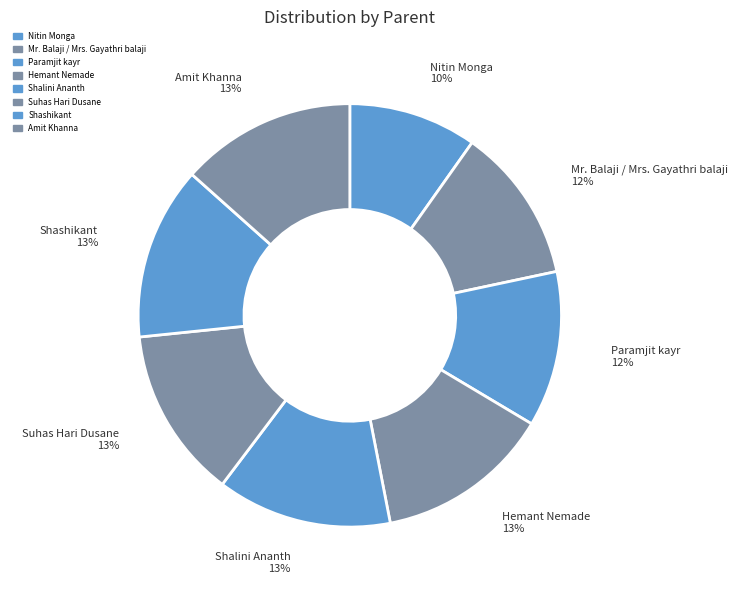

Does Paramjit kayr represent more than half of the total?

No